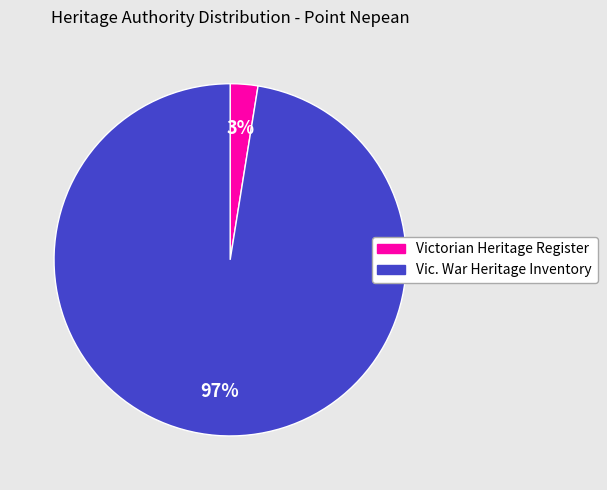

Rank the categories by value from highest to lowest.

Vic. War Heritage Inventory, Victorian Heritage Register